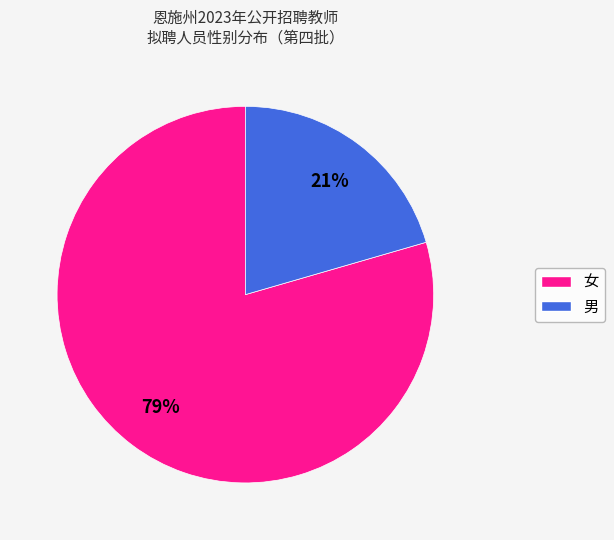

Do 男 and 女 together represent more than half of the pie?

Yes